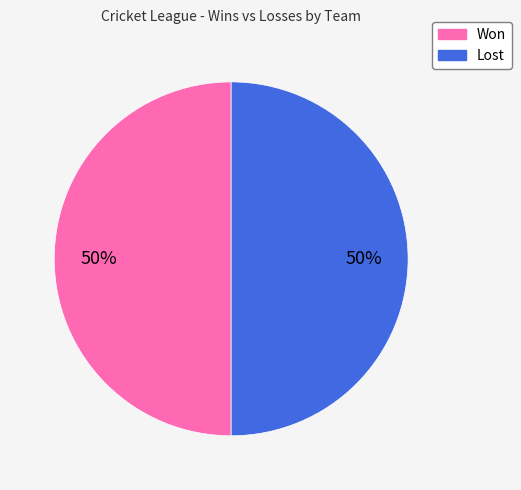

To the nearest percent, what is the average slice percentage?

50%